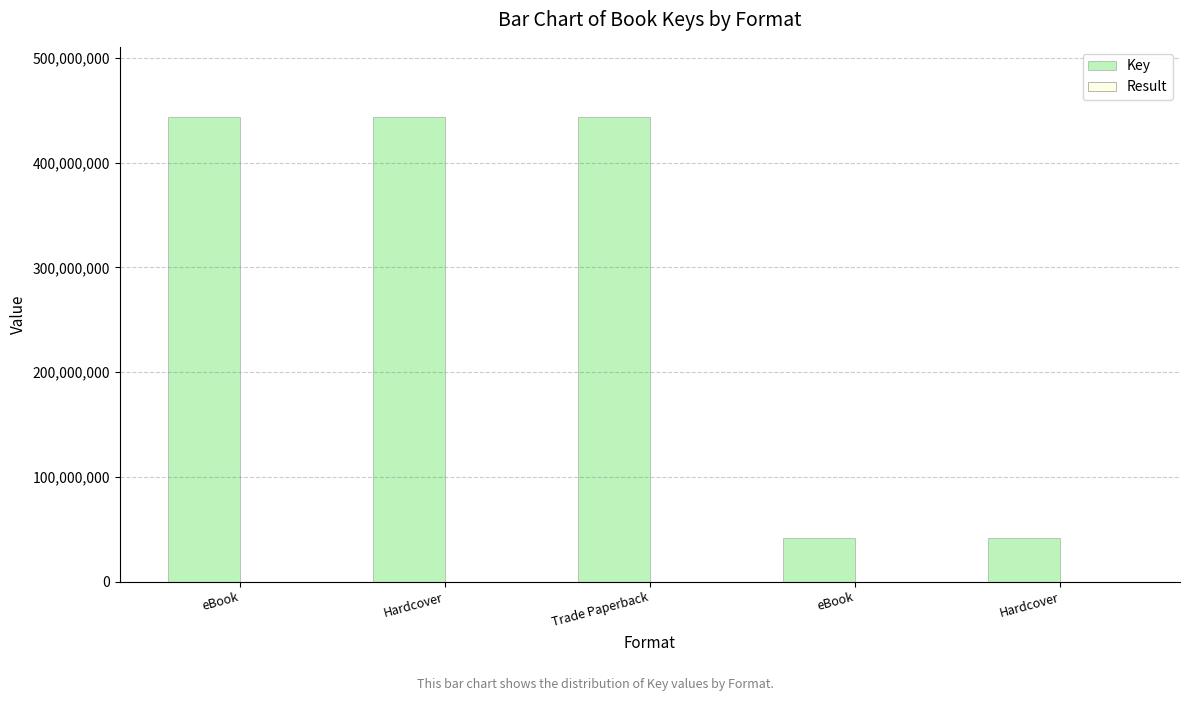

What is the value of the Result bar at the 4th from the left?

1